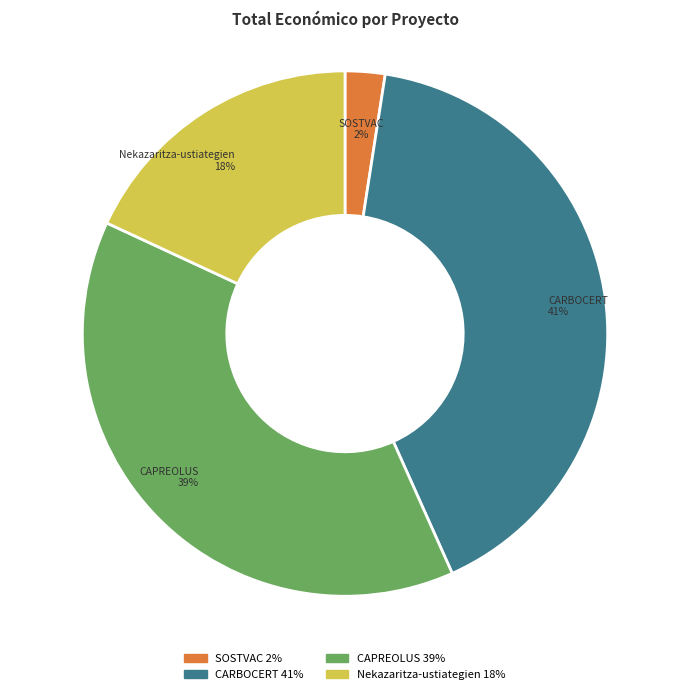

True or false: SOSTVAC accounts for 2% of the total.

True